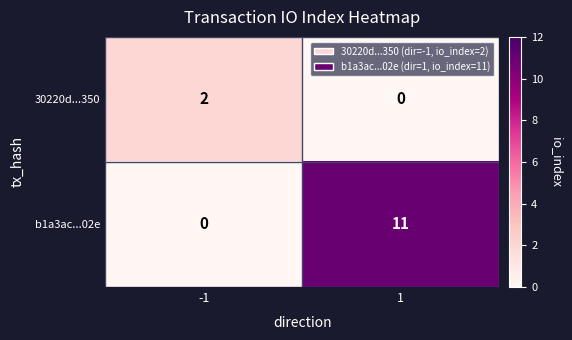

What is the total value across all series at 1?

11